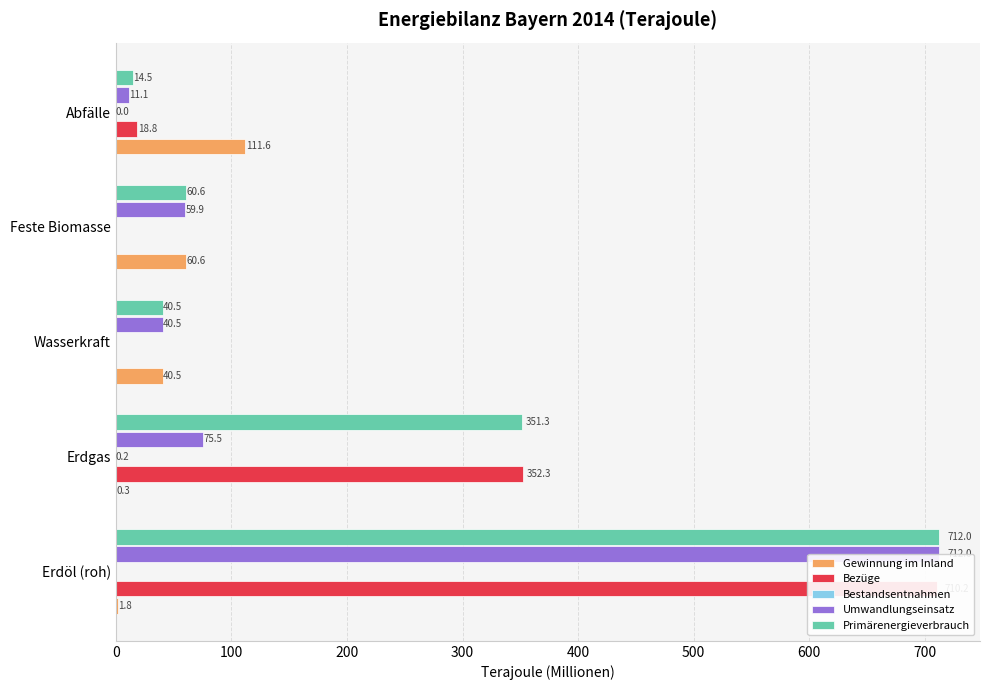

Is it true that Umwandlungseinsatz equals 102.4 at Feste Biomasse?

False